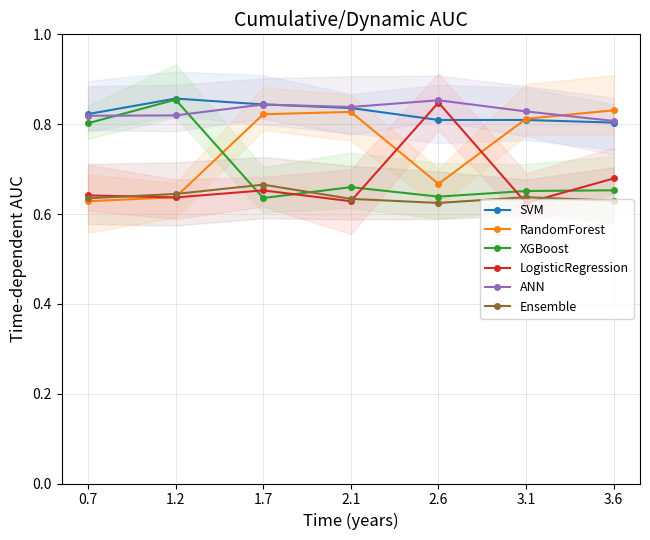

How many interior local peaks does the SVM series have?

1